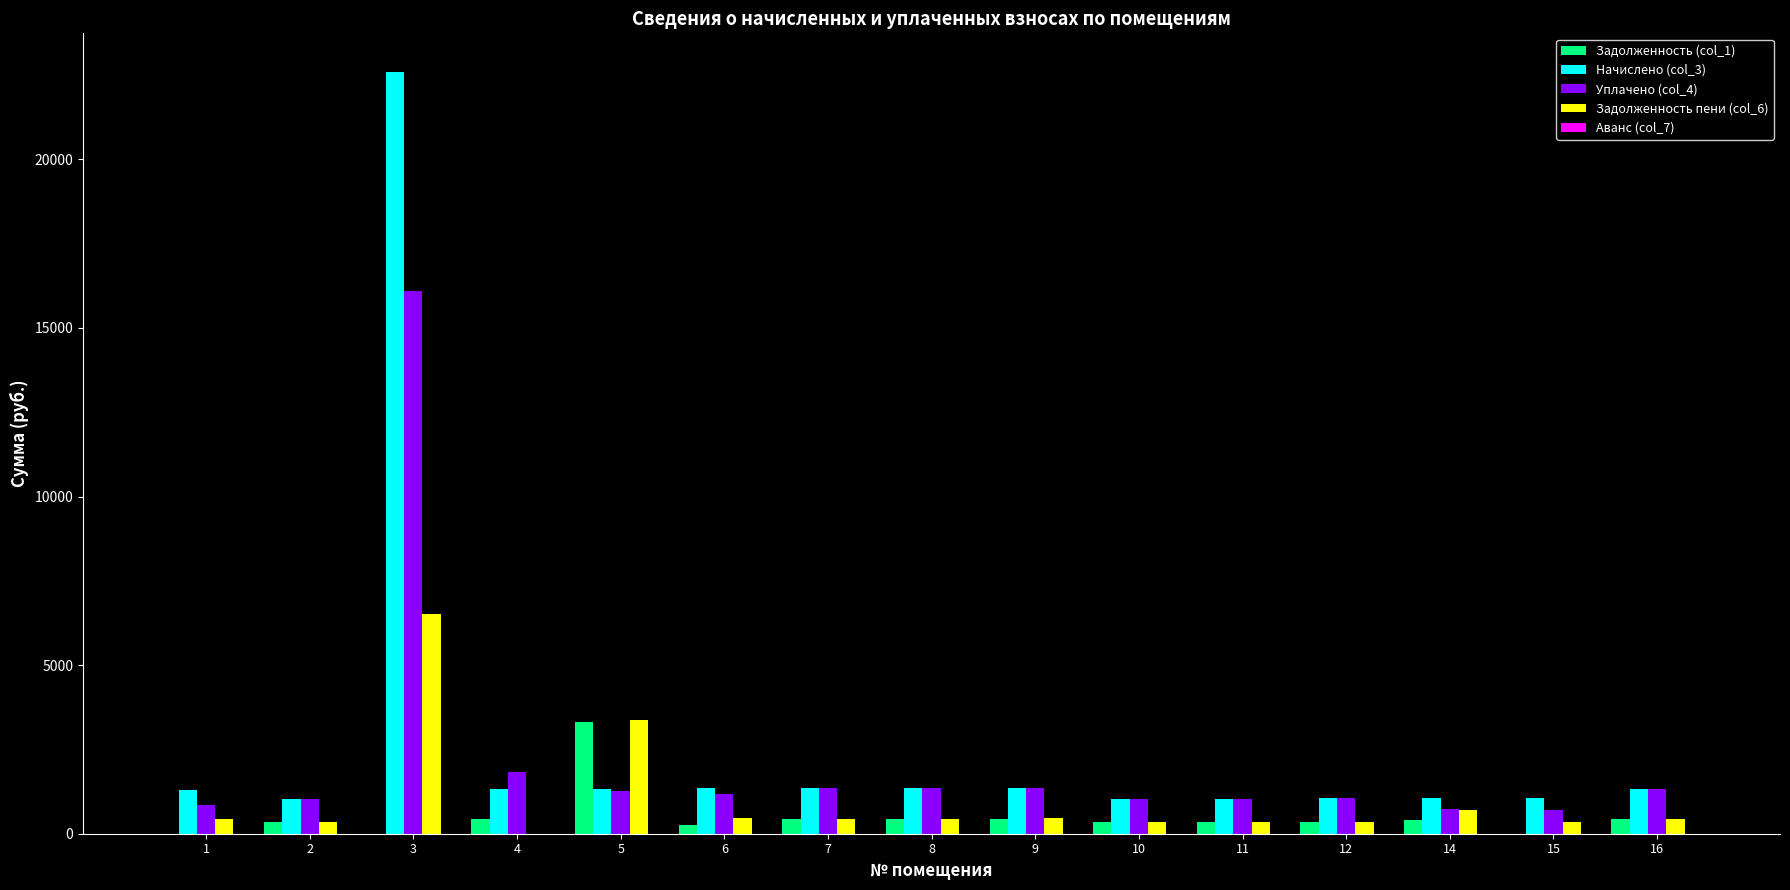

What is the maximum value shown in the chart?

22603.3